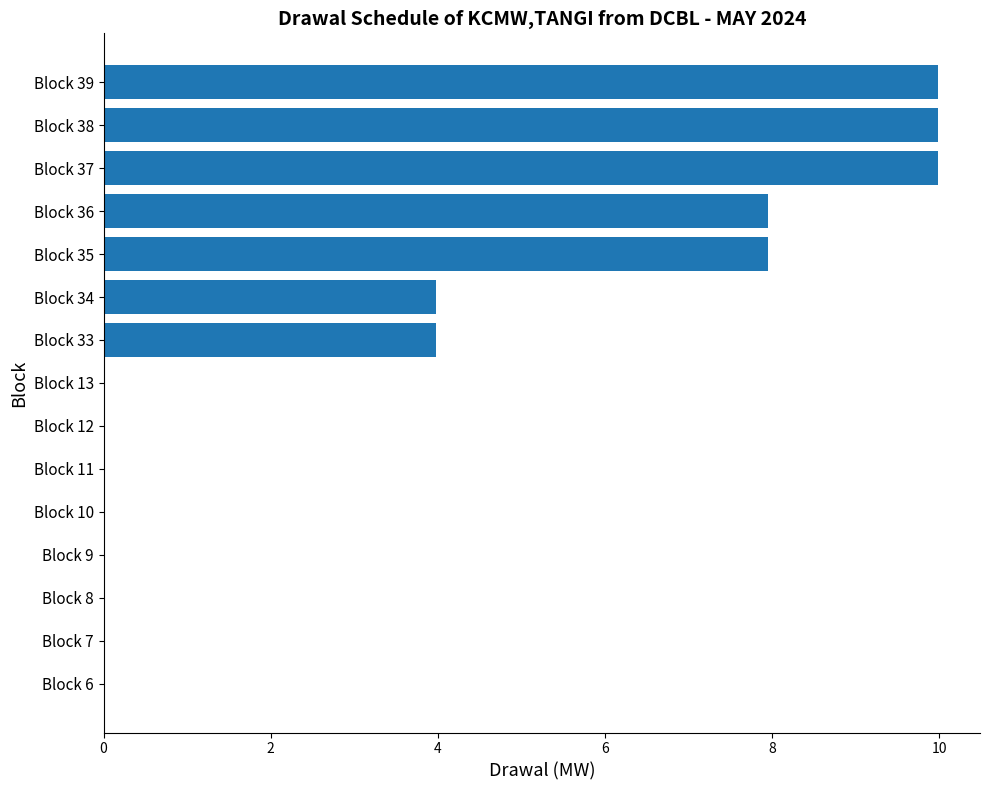

True or false: the data shows 6.6 at Block 10.

False